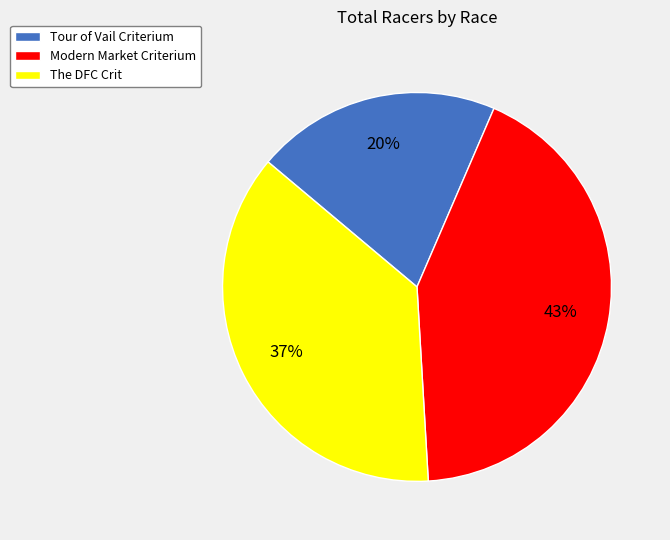

Count the number of slices in the pie.

3